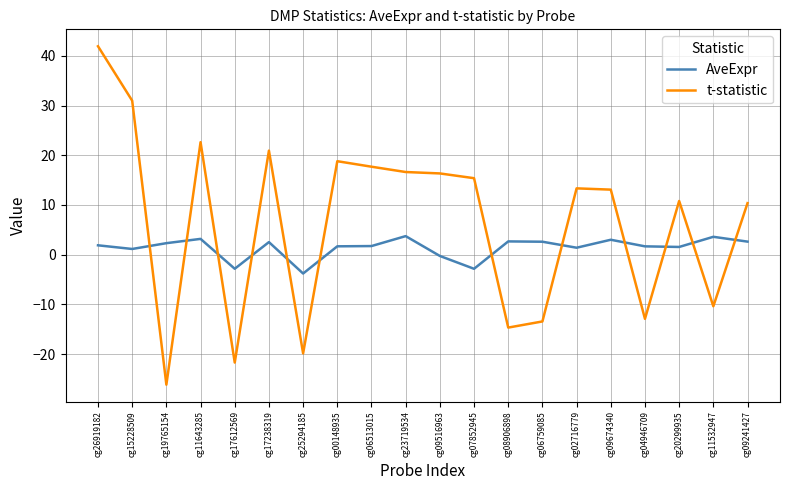

Where do t-statistic and AveExpr first cross each other?

cg15228509 and cg19765154